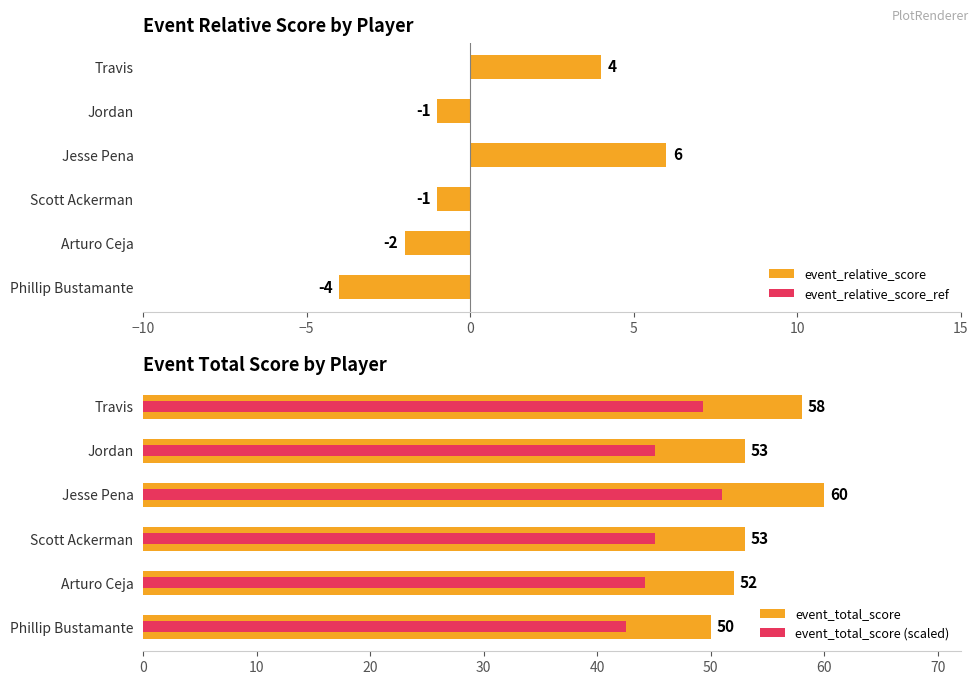

How many values in the event_relative_score series are below -1?

2